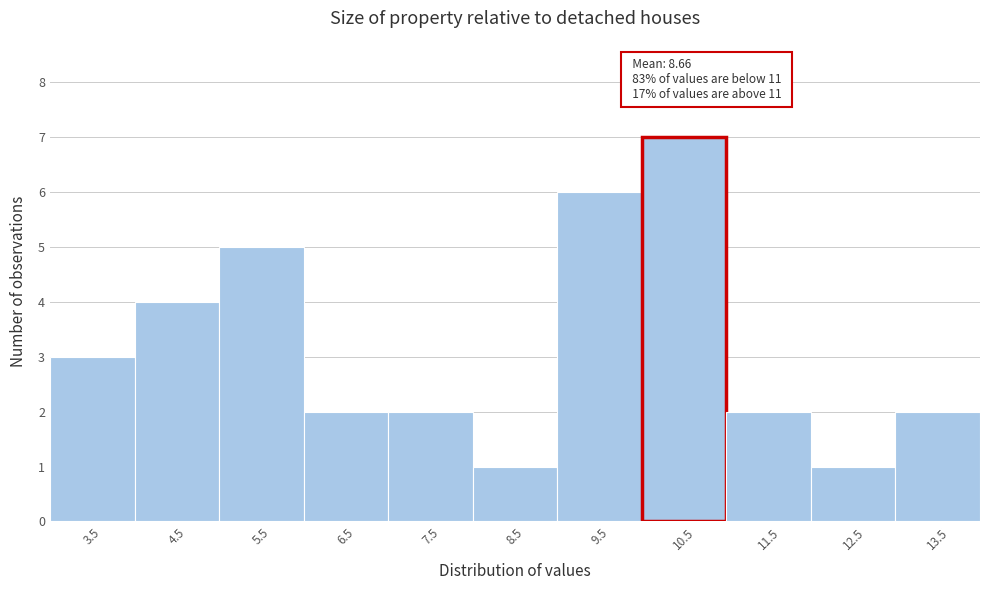

Reading right to left, extract all data points from this chart.

13.5=2	12.5=1	11.5=2	10.5=7	9.5=6	8.5=1	7.5=2	6.5=2	5.5=5	4.5=4	3.5=3